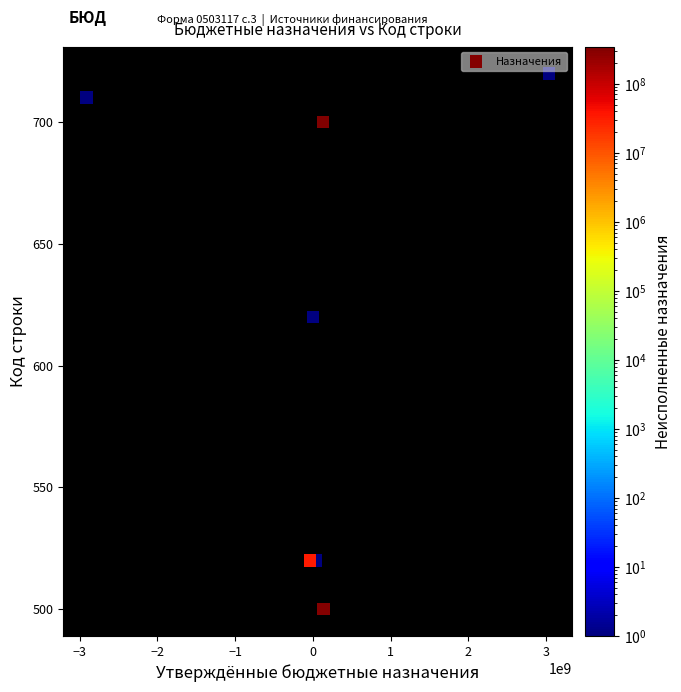

What Y value in the scatter plot is closest to 610?

620